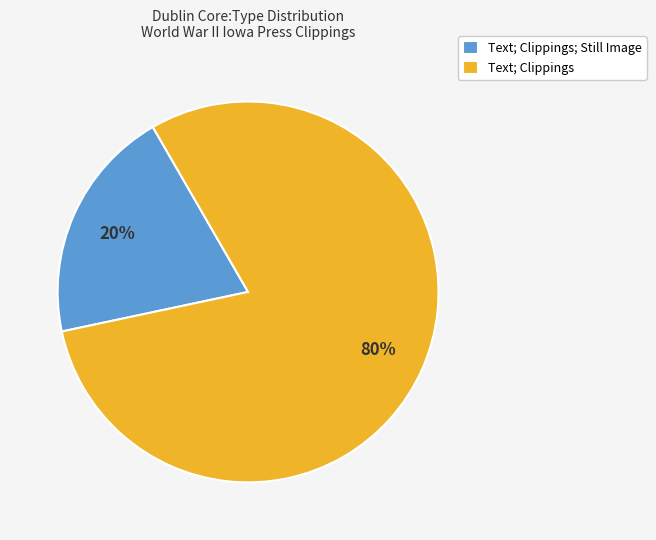

Does any single category account for the majority?

Yes